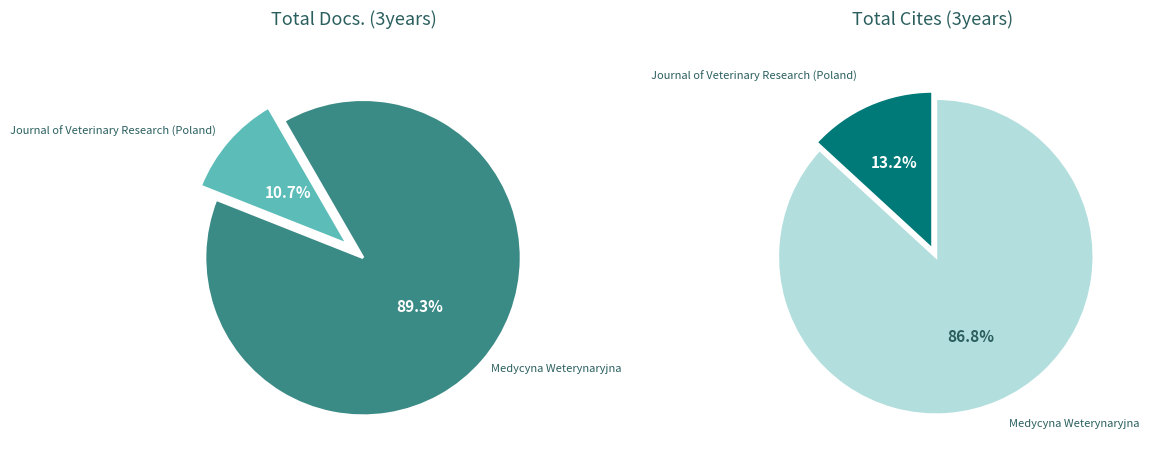

What is the majority slice?

Medycyna Weterynaryjna